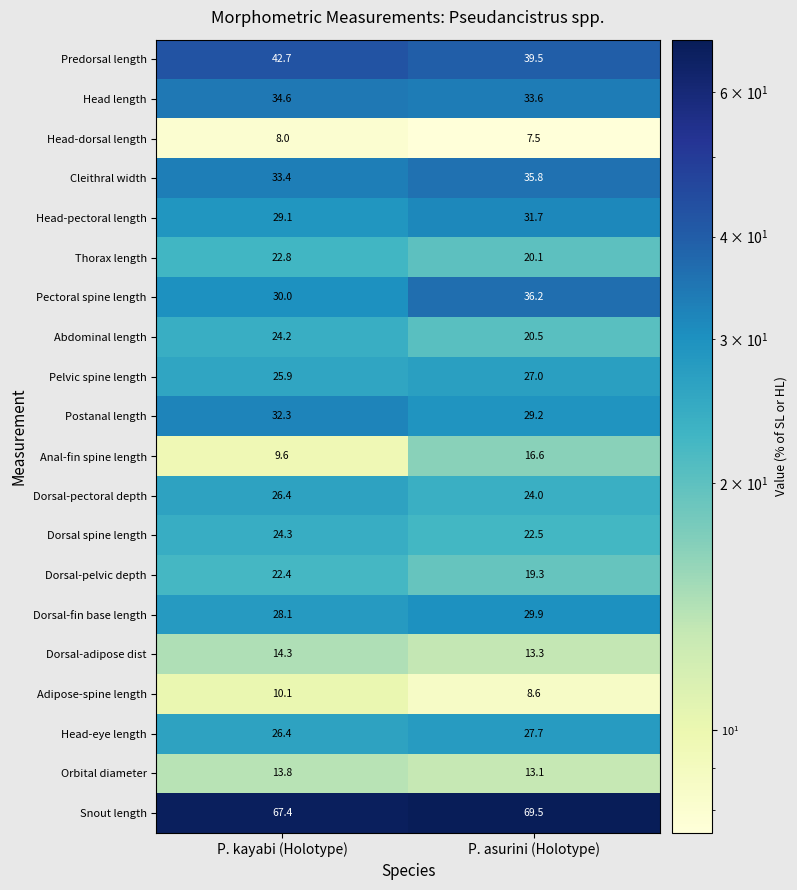

What is the sum of all Dorsal-pelvic depth values?

41.7